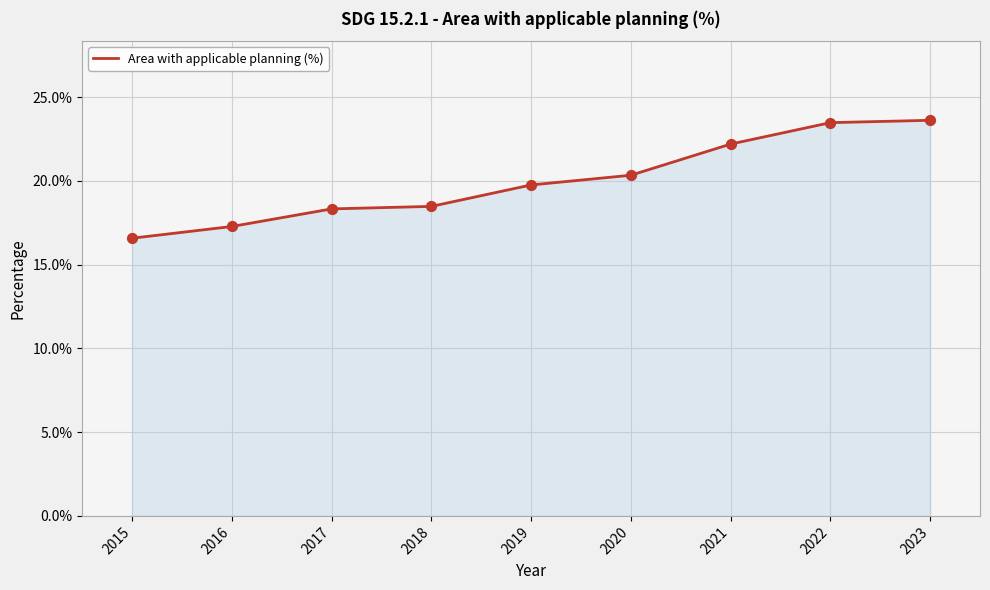

Which has a higher value, 2020 or 2022?

2022